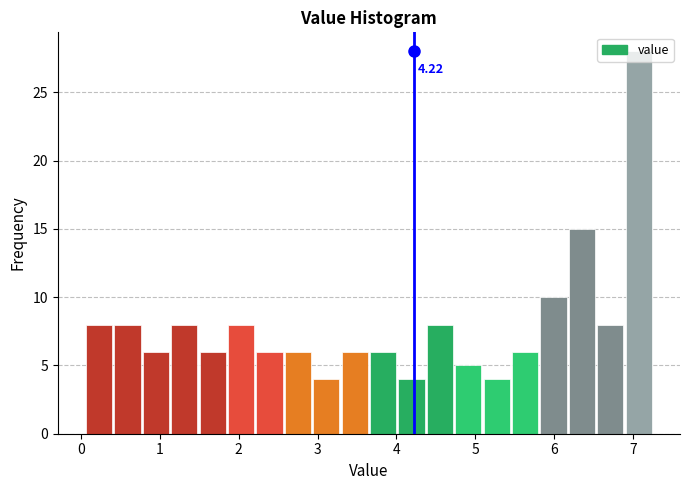

Around what value on the x-axis is the tallest bar? Give the approximate position of its centre, as read against the axis.

7.1